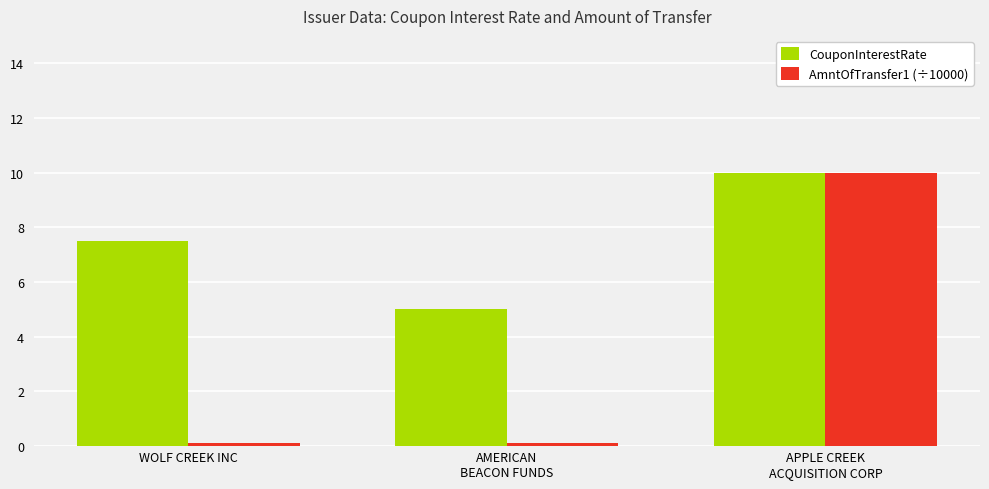

At which category is the sum across all series the highest?

APPLE CREEK
ACQUISITION CORP